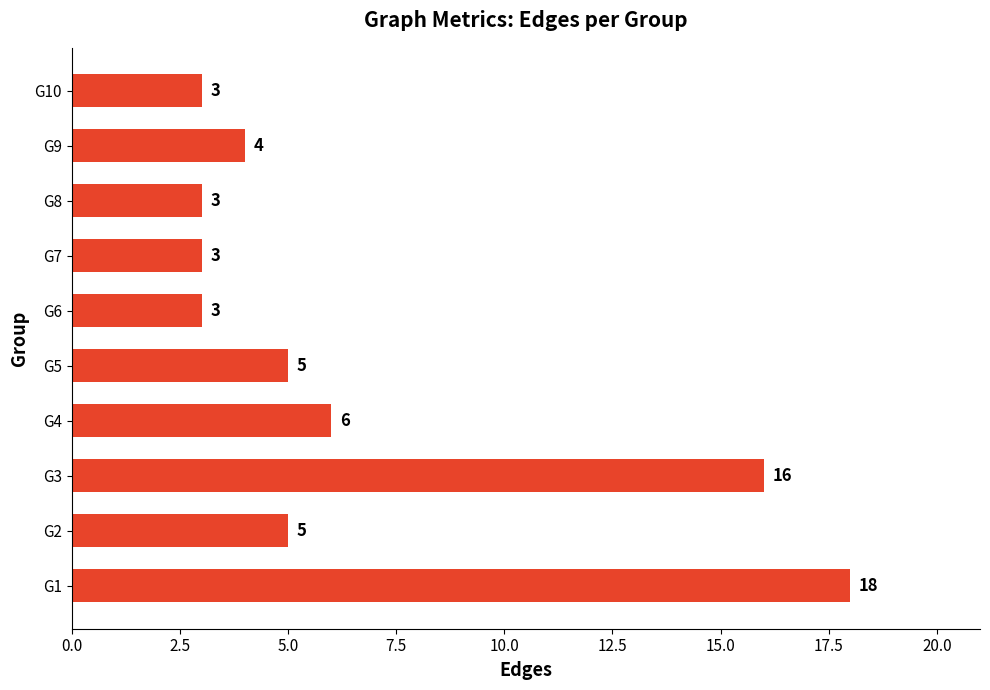

Reading bottom to top, what are all the values shown in this chart?

18	5	16	6	5	3	3	3	4	3